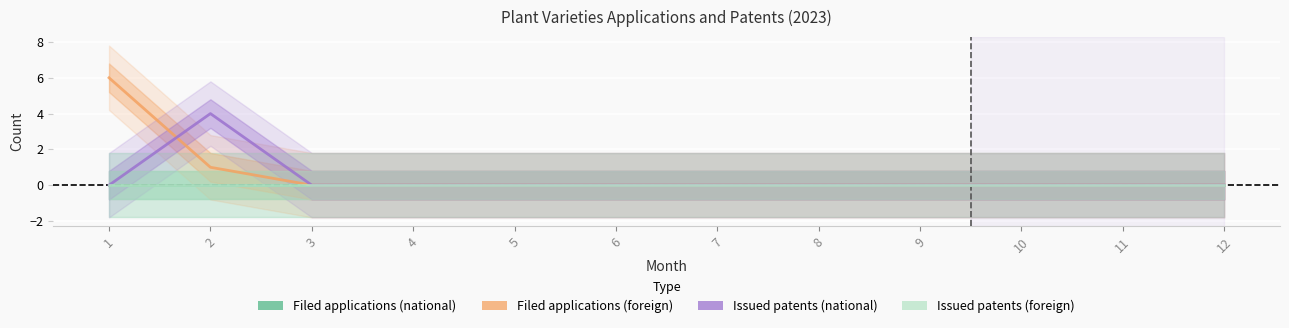

Which series has the widest spread of values?

Filed applications (foreign)